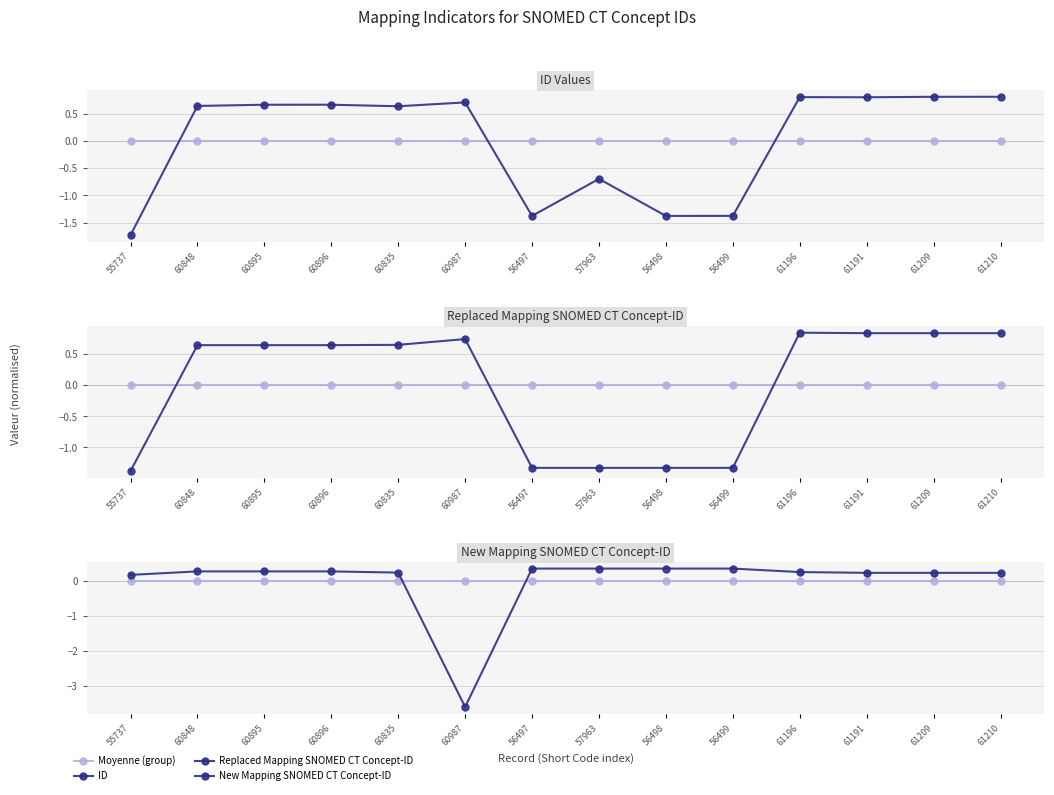

Where do New Mapping SNOMED CT Concept-ID and ID first cross each other?

55737 and 60848